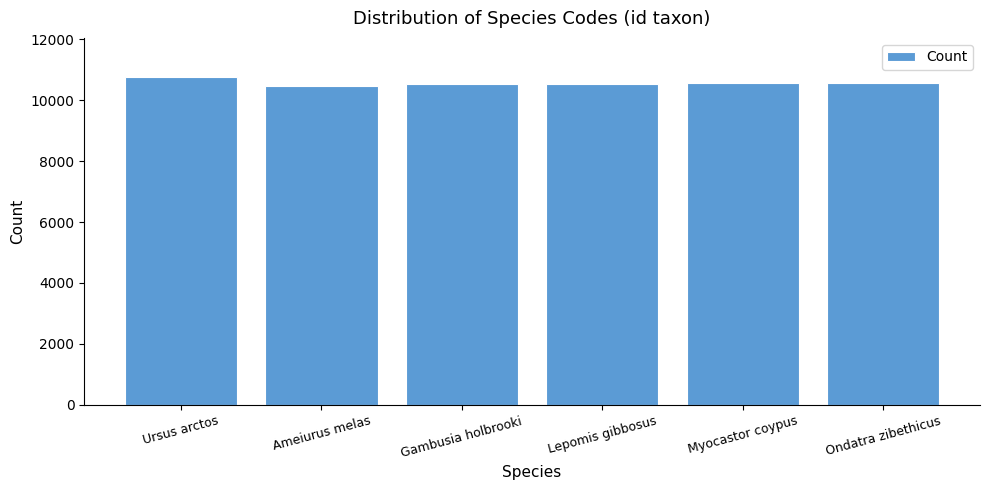

Between Ameiurus melas and Ursus arctos, which is larger?

Ursus arctos